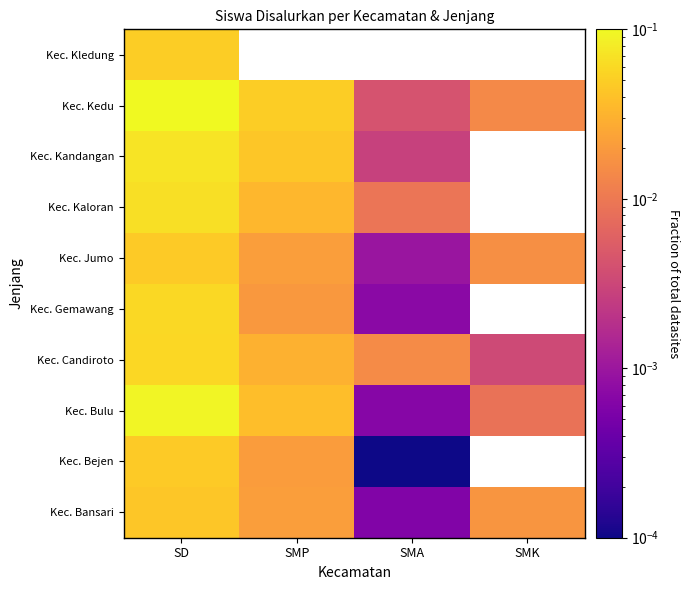

At how many categories does at least one series exceed 0?

4